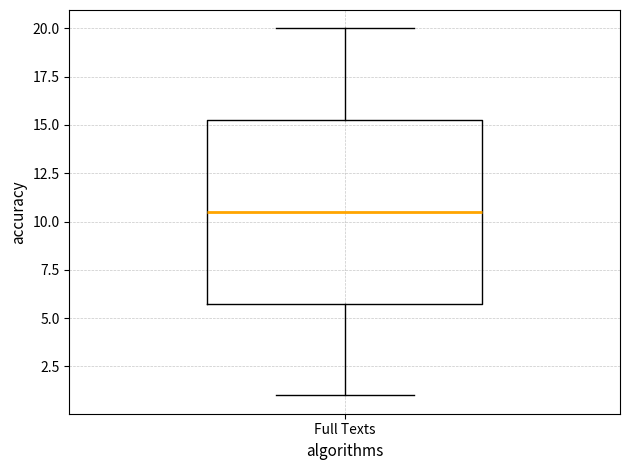

Transcribe this box plot: give where the median line is, the range the box spans, and where the two whiskers end, as read against the y-axis. The values are not printed on the chart, so give them approximately, as read against the axis.

median 10.5, box 6.0 to 15.5, whiskers 1.0 to 20.0